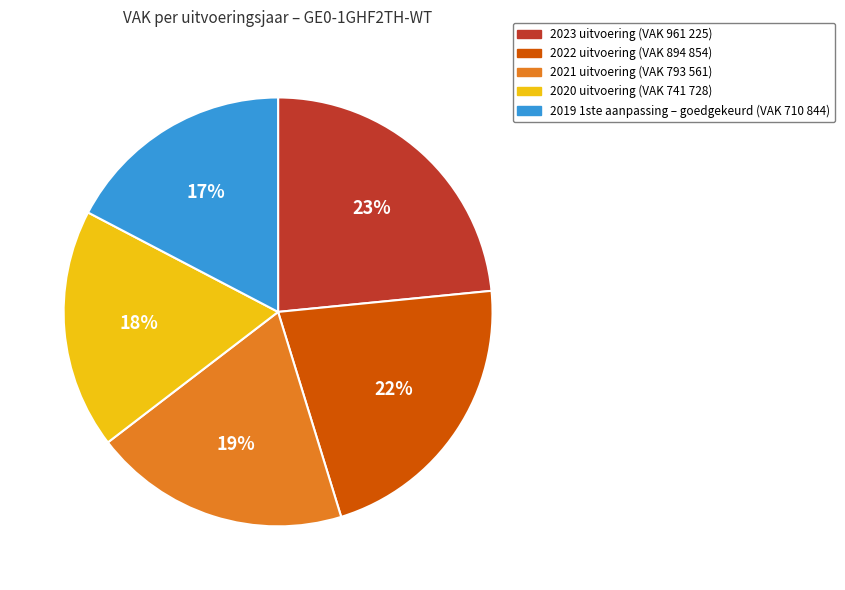

How many slices are in this pie chart?

5